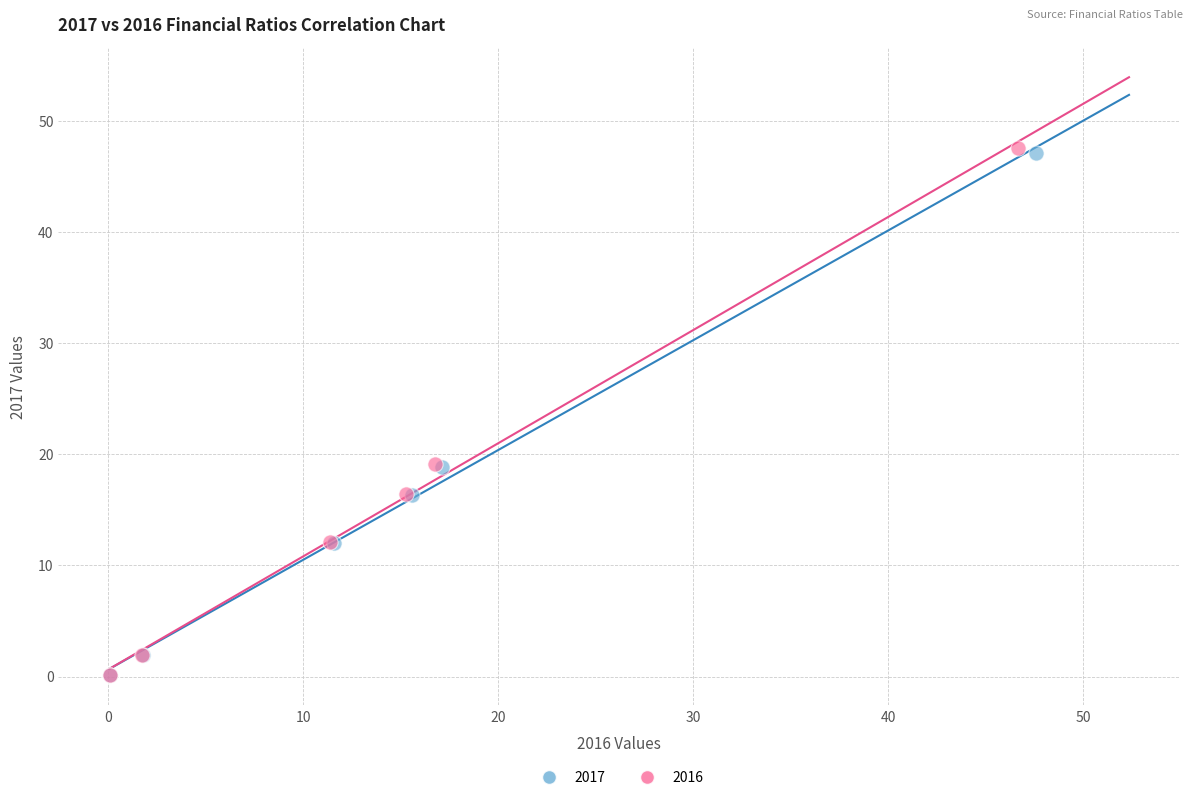

Which series has the largest Y range (max minus min)?

2016